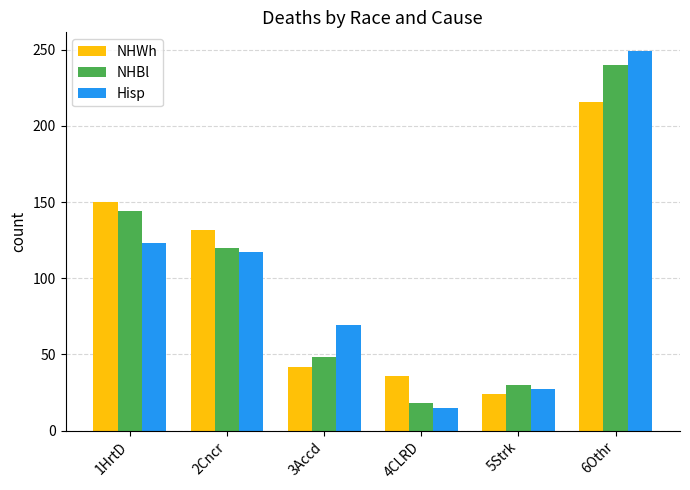

The NHBl series shows 48 at 3Accd. True or false?

True